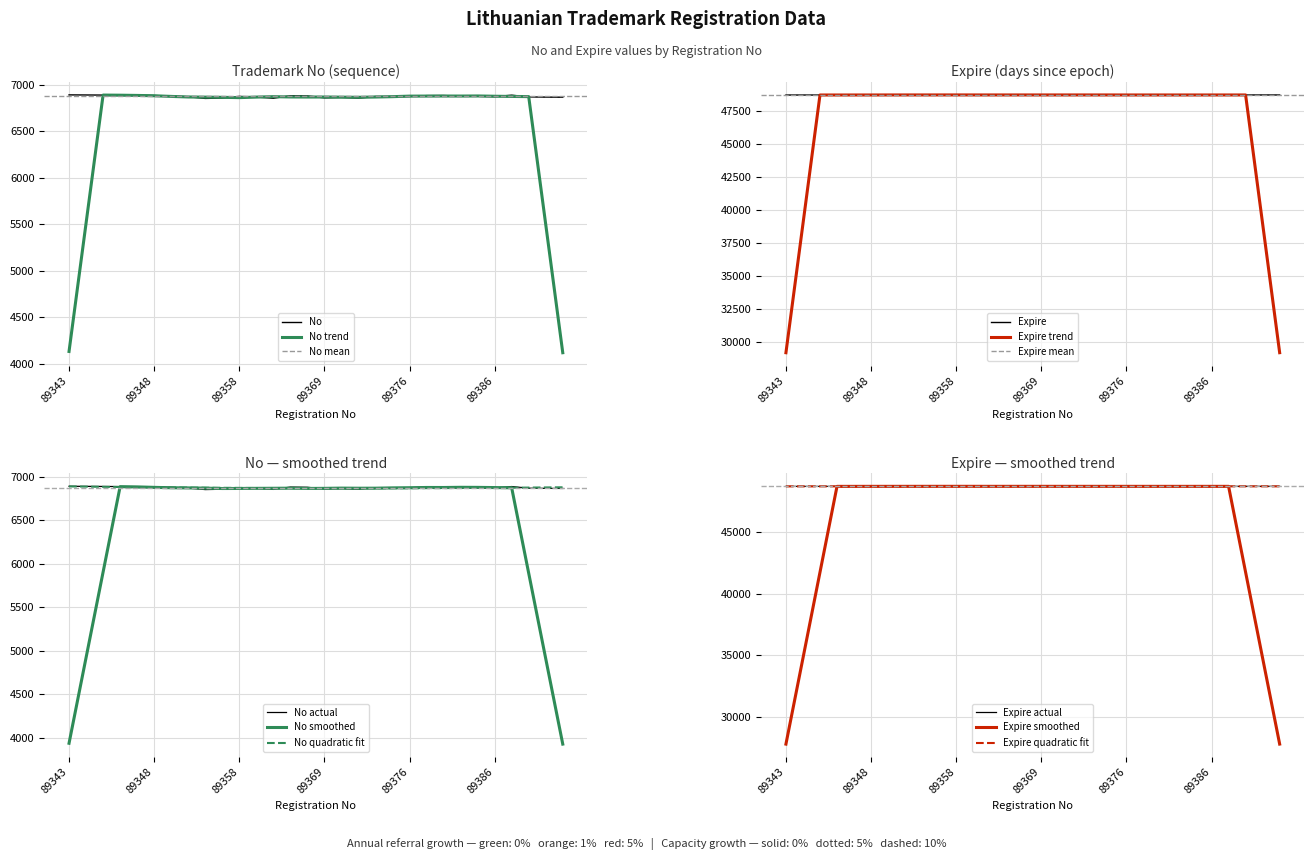

True or false: No has a value of 6874.0 at 89358.

True